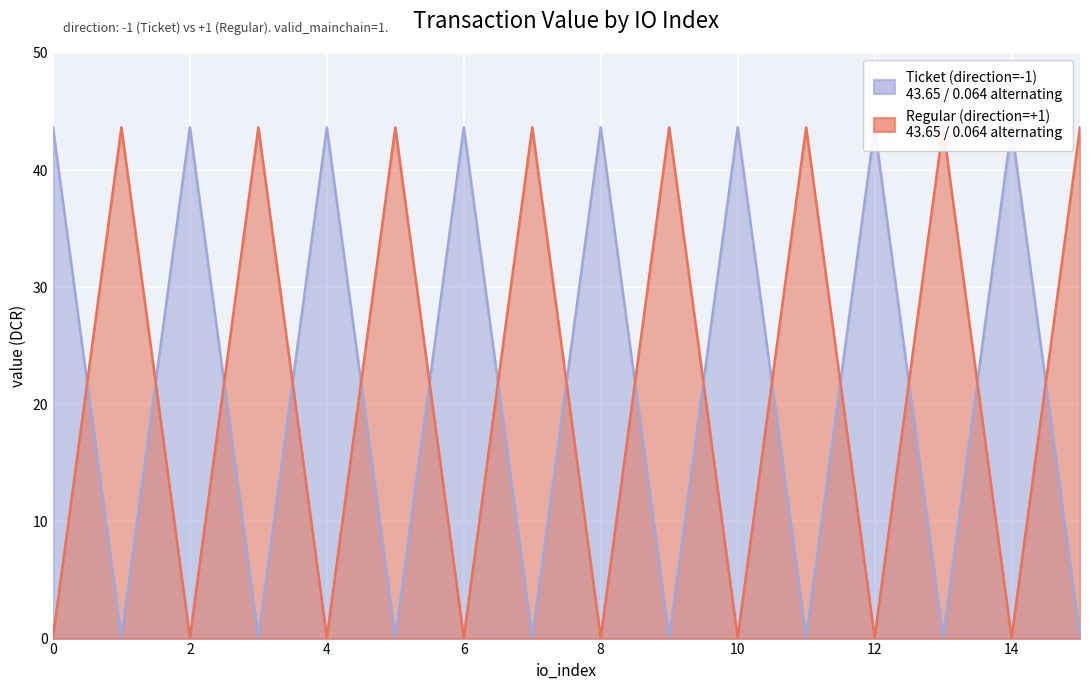

Which series has the largest total across all categories?

Ticket (value)